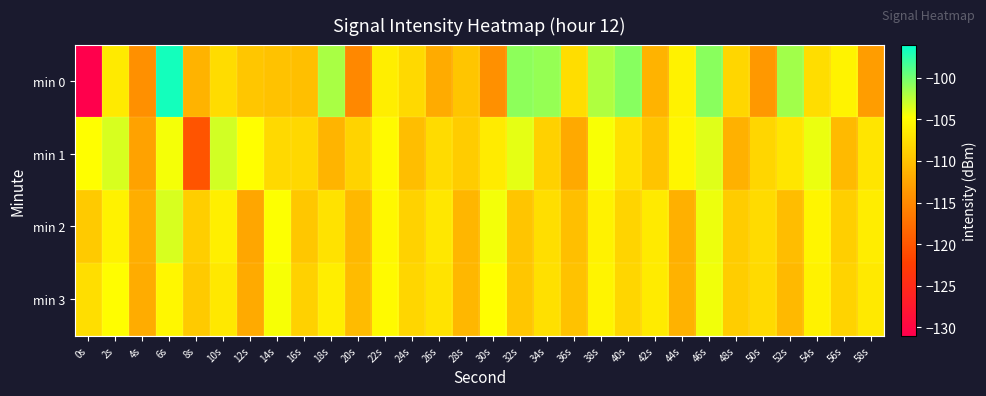

How many categories are shown in the chart?

30